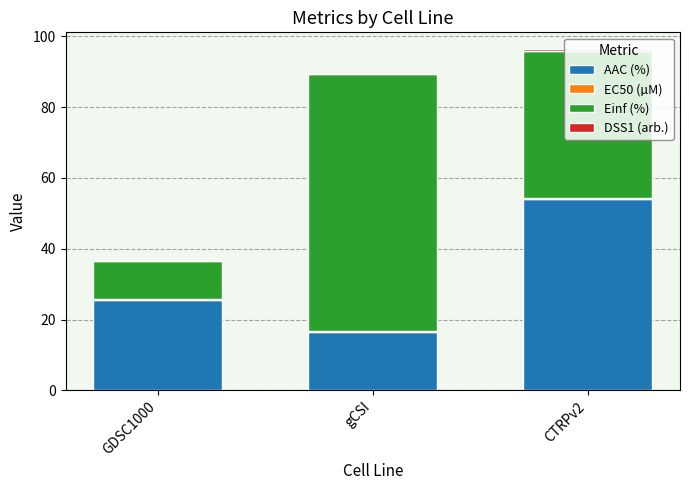

True or false: AAC (%) has a value of 16.6 at gCSI.

True